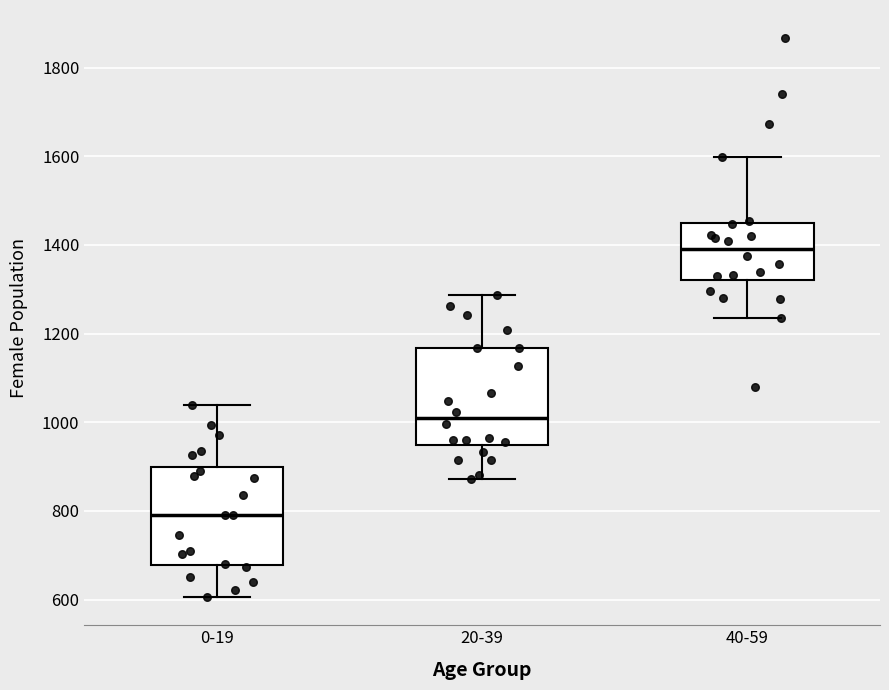

Where is the upper edge of the box for 40-59 on the y-axis? The values are not printed on the chart, so give them approximately, as read against the axis.

1440